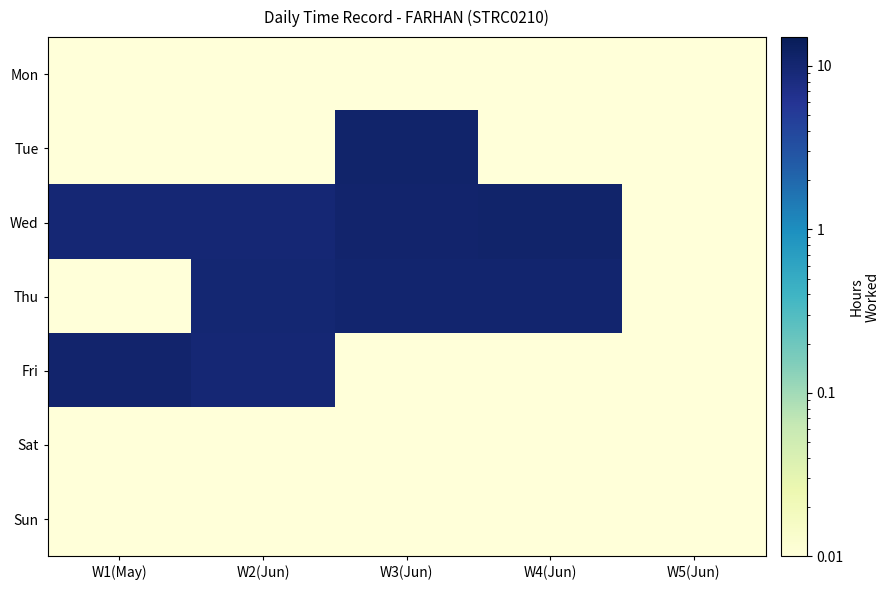

Reading right to left, what are all the values shown in this chart?

Mon: W5(Jun)=0.0	W4(Jun)=0.0	W3(Jun)=0.0	W2(Jun)=0.0	W1(May)=0.0
Tue: W5(Jun)=0.0	W4(Jun)=0.0	W3(Jun)=11.2	W2(Jun)=0.0	W1(May)=0.0
Wed: W5(Jun)=0.0	W4(Jun)=11.1	W3(Jun)=10.7	W2(Jun)=9.7	W1(May)=9.5
Thu: W5(Jun)=0.0	W4(Jun)=10.3	W3(Jun)=10.6	W2(Jun)=9.9	W1(May)=0.0
Fri: W5(Jun)=0.0	W4(Jun)=0.0	W3(Jun)=0.0	W2(Jun)=9.6	W1(May)=10.7
Sat: W5(Jun)=0.0	W4(Jun)=0.0	W3(Jun)=0.0	W2(Jun)=0.0	W1(May)=0.0
Sun: W5(Jun)=0.0	W4(Jun)=0.0	W3(Jun)=0.0	W2(Jun)=0.0	W1(May)=0.0